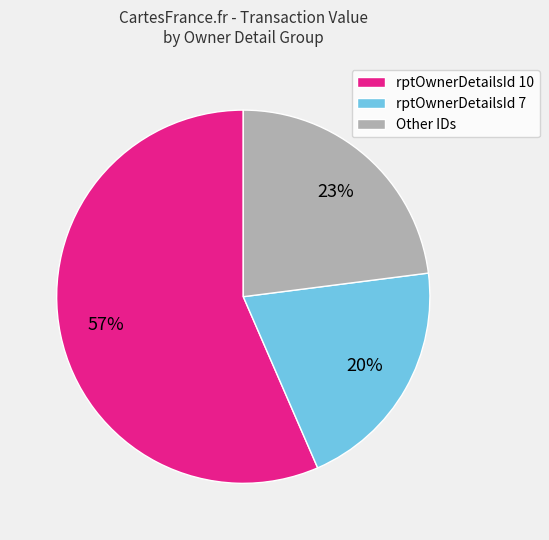

Which category has the biggest portion of the pie?

rptOwnerDetailsId 10